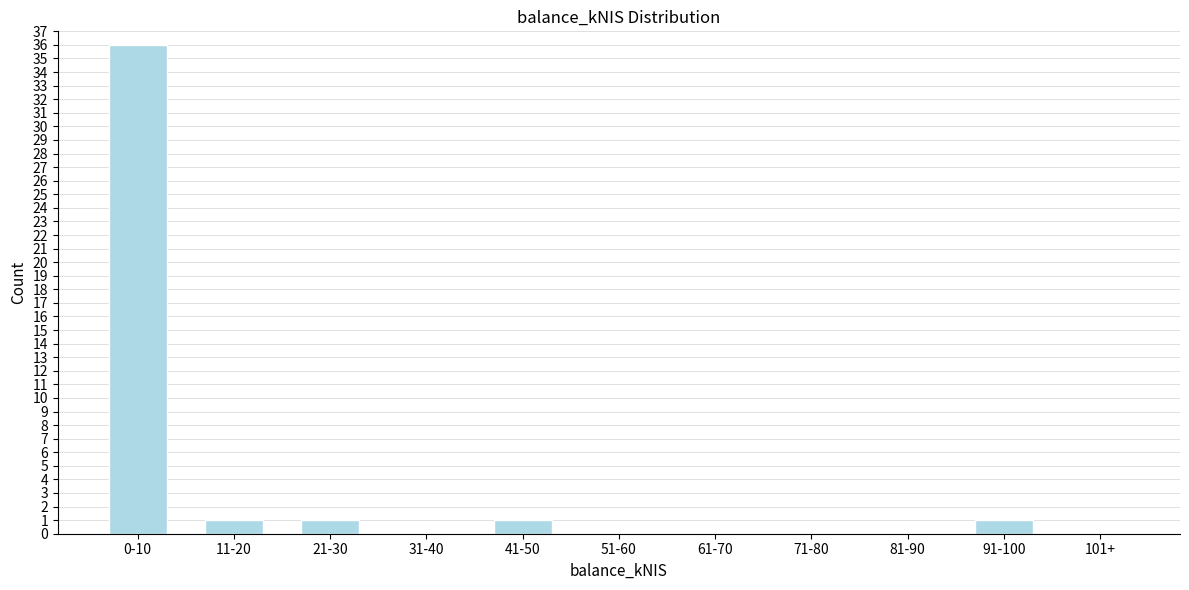

Reading left to right, extract all data points from this chart.

0-10=36	11-20=1	21-30=1	31-40=0	41-50=1	51-60=0	61-70=0	71-80=0	81-90=0	91-100=1	101+=0